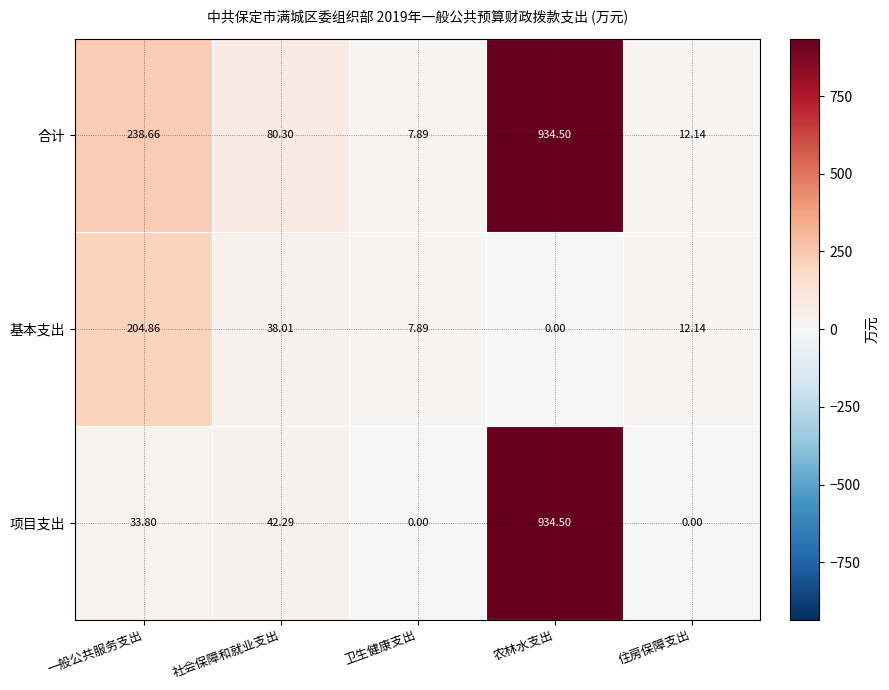

At which category is the sum across all series the highest?

农林水支出